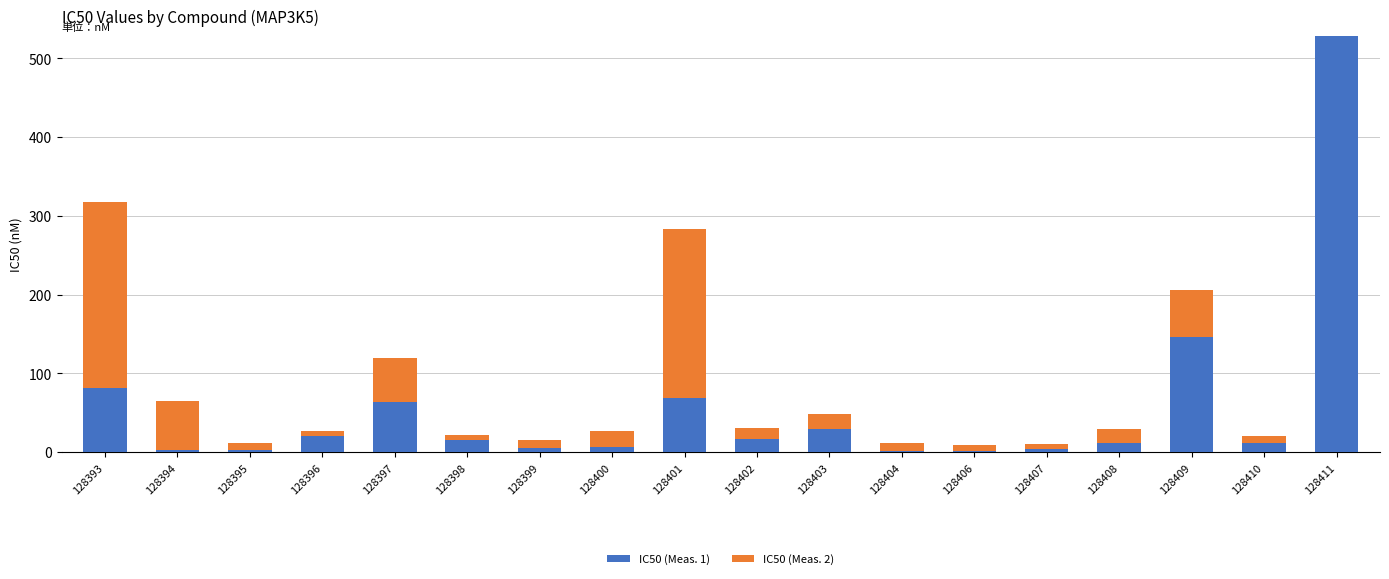

The IC50 (Meas. 1) series shows 12 at 128410. True or false?

True